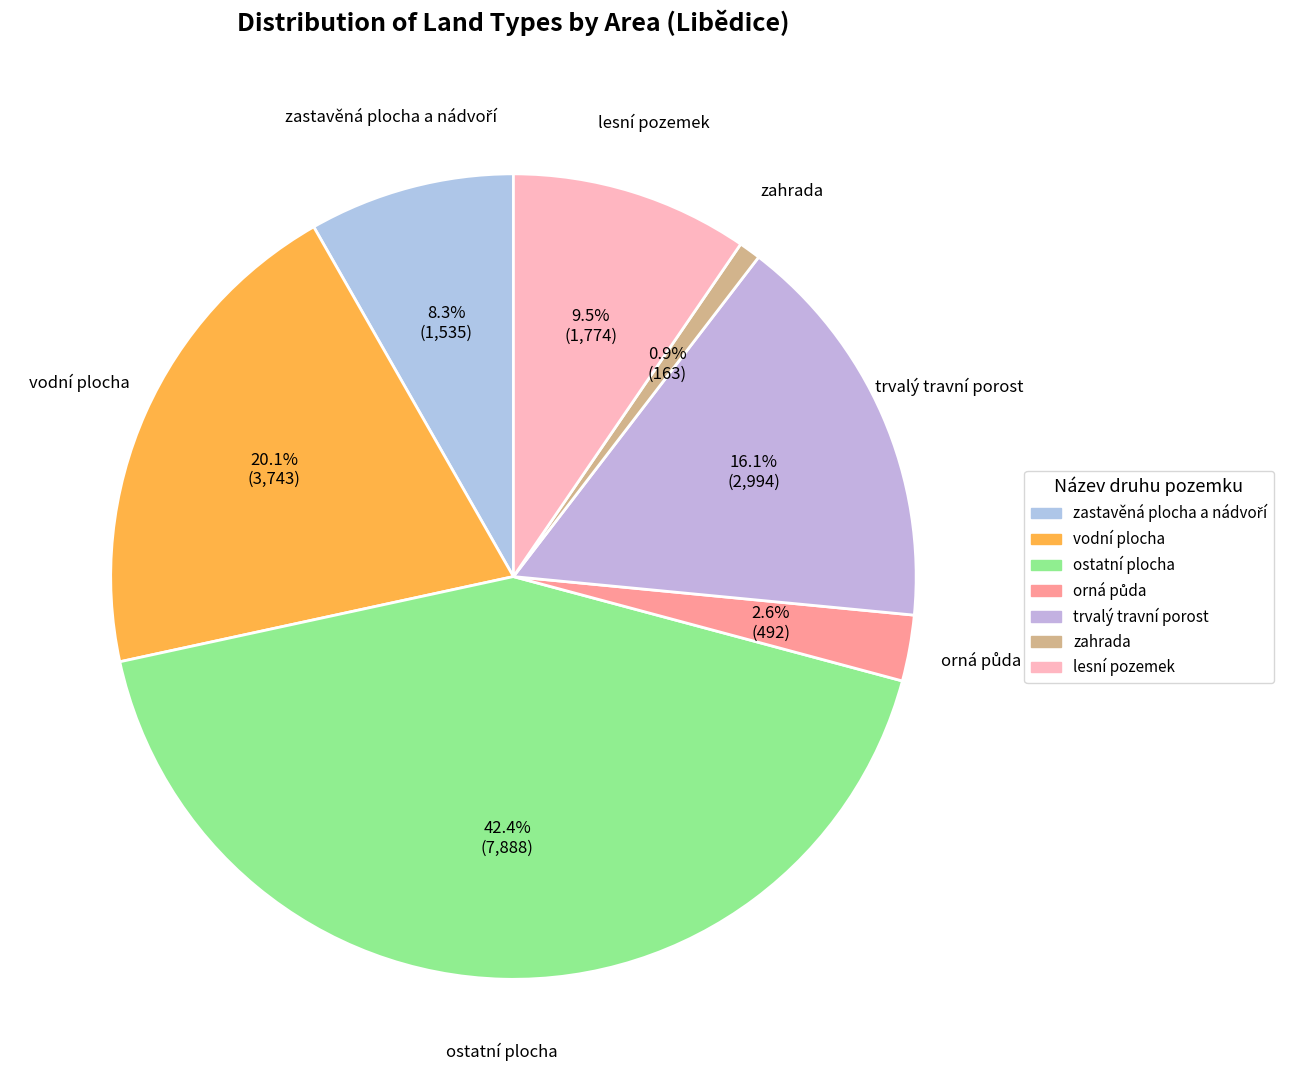

What is the smallest slice in the pie chart?

zahrada